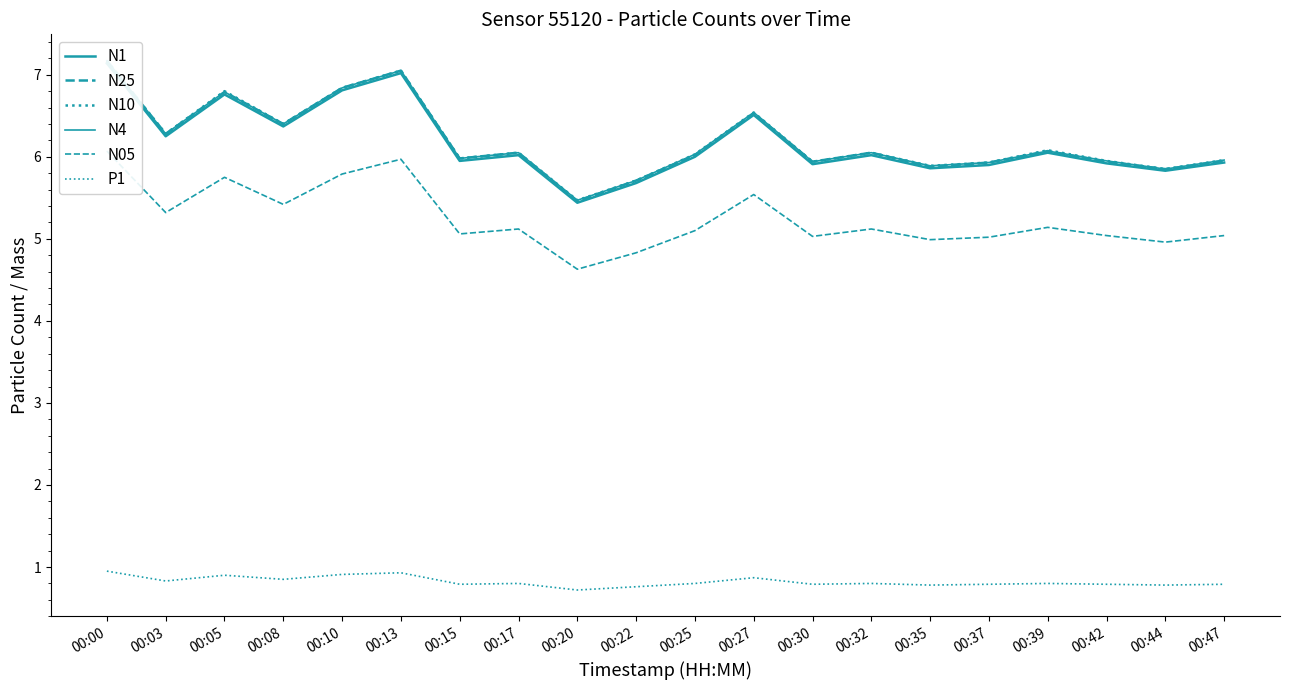

Where is the first local maximum for N1?

00:05